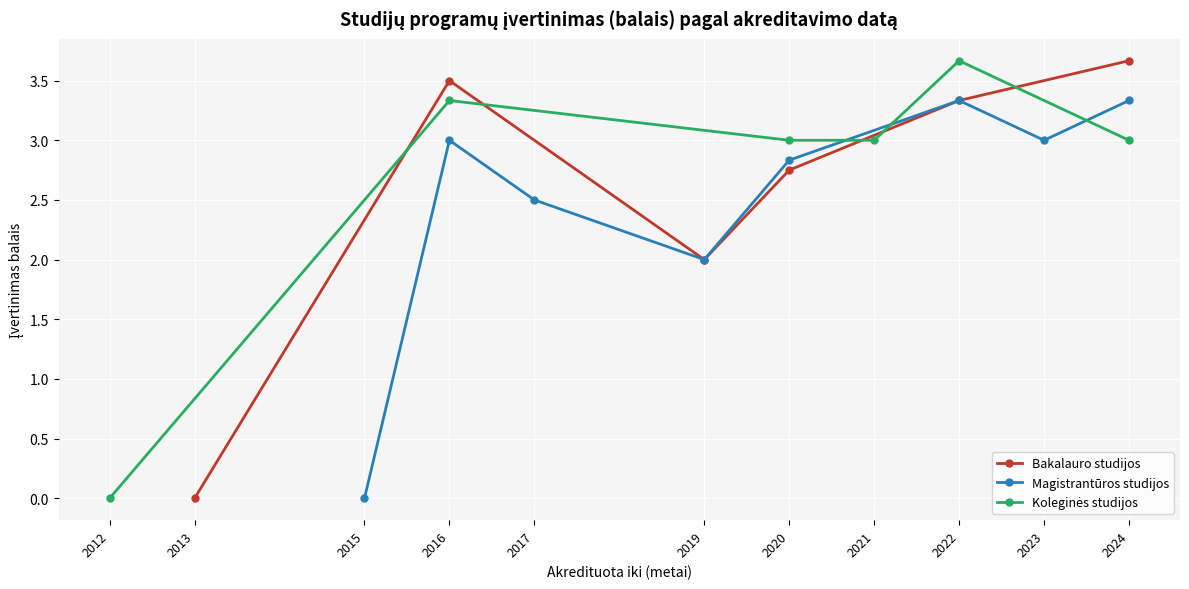

What is the value of the Bakalauro studijos point at the 6th from the left?

3.7